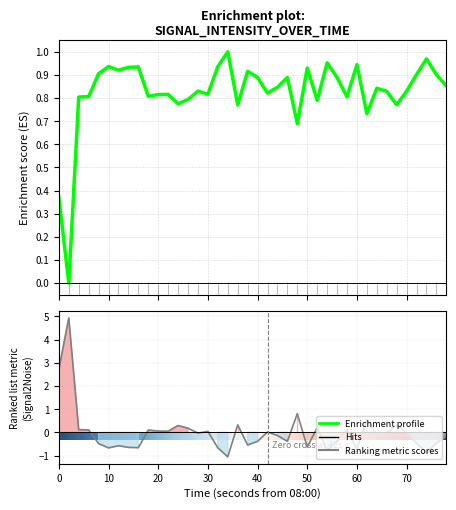

What is the maximum value shown in the chart?

1.0